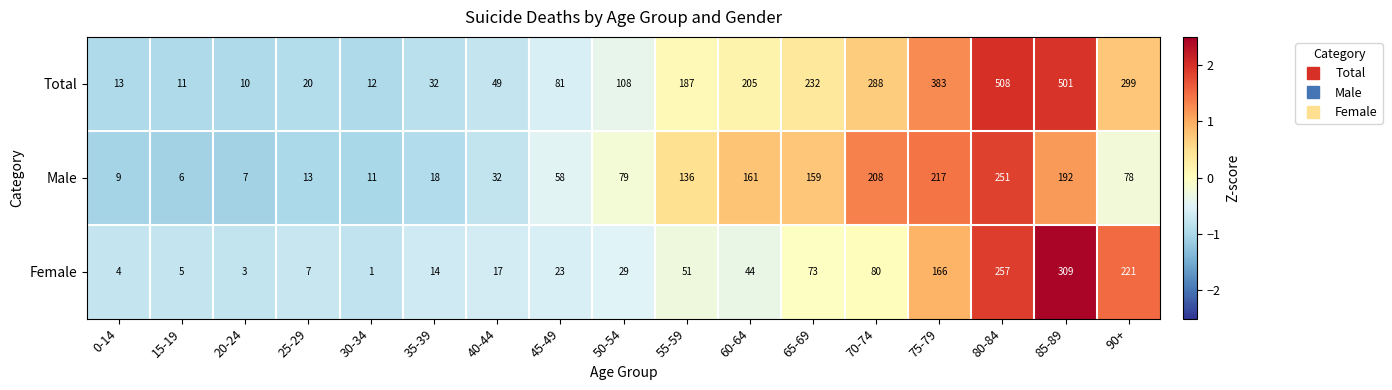

What value does the Total series have at 90+, to the nearest 5?

300